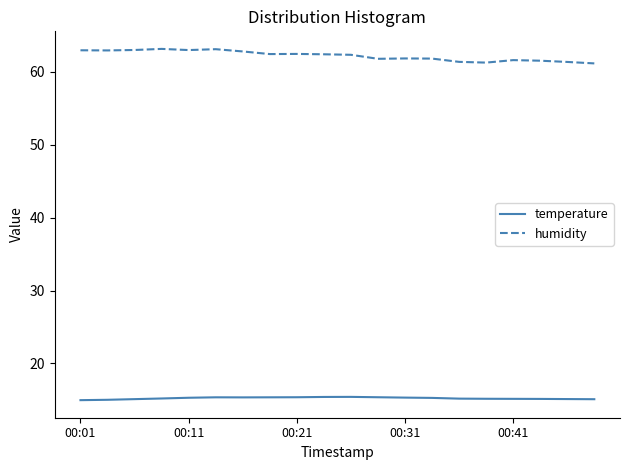

What are all the series names shown in the legend?

temperature, humidity